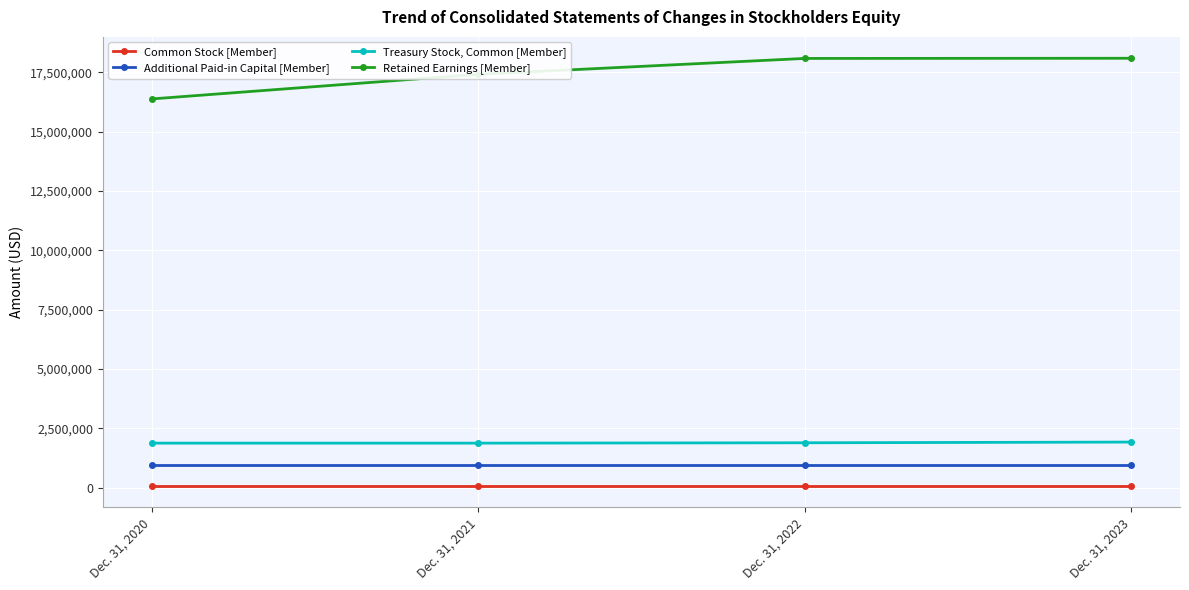

True or false: Treasury Stock, Common [Member] has more than 2 points higher than both neighbors.

False